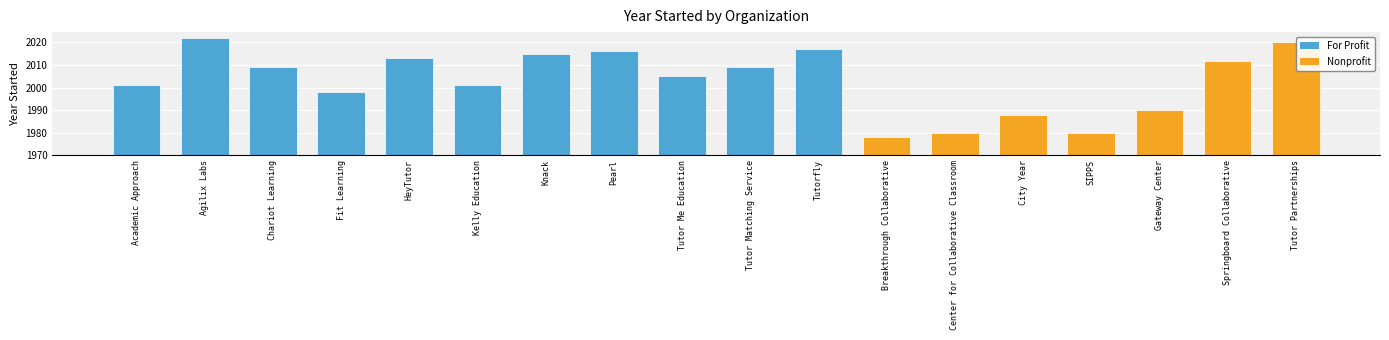

What is the change in value from 14 to 16?

+32